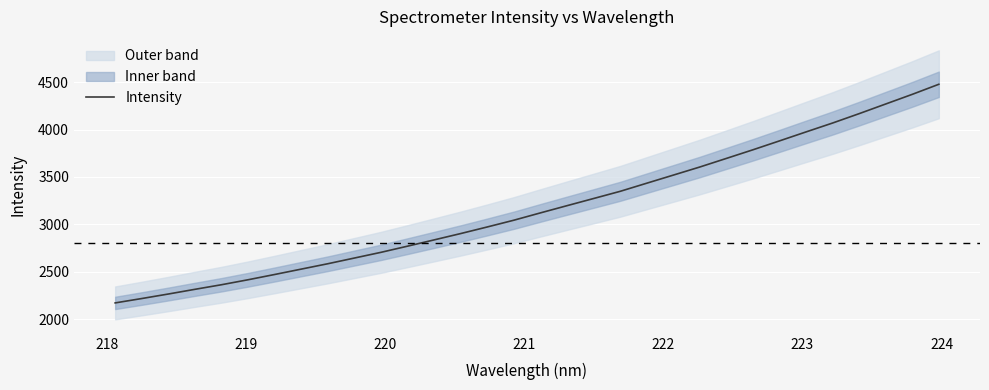

What is the maximum value for Intensity?

4477.3